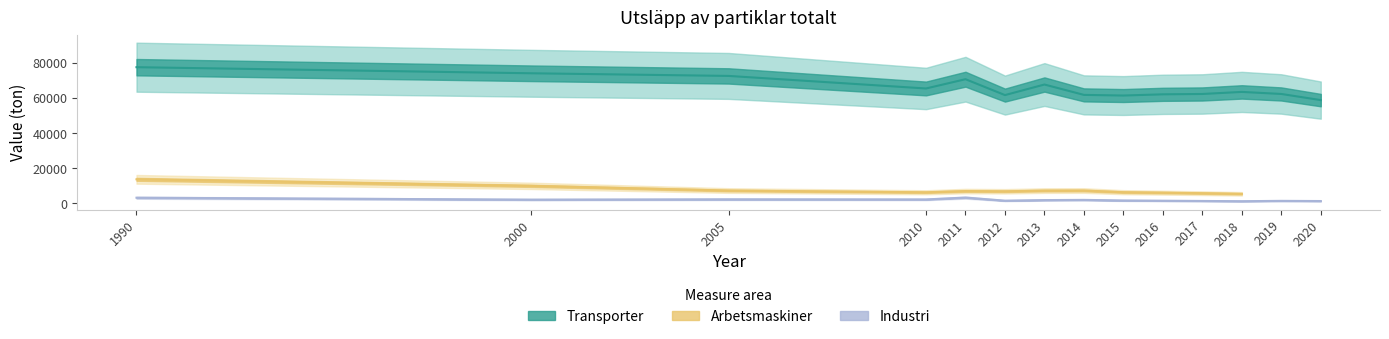

Which category has the lowest value across all series?

2018